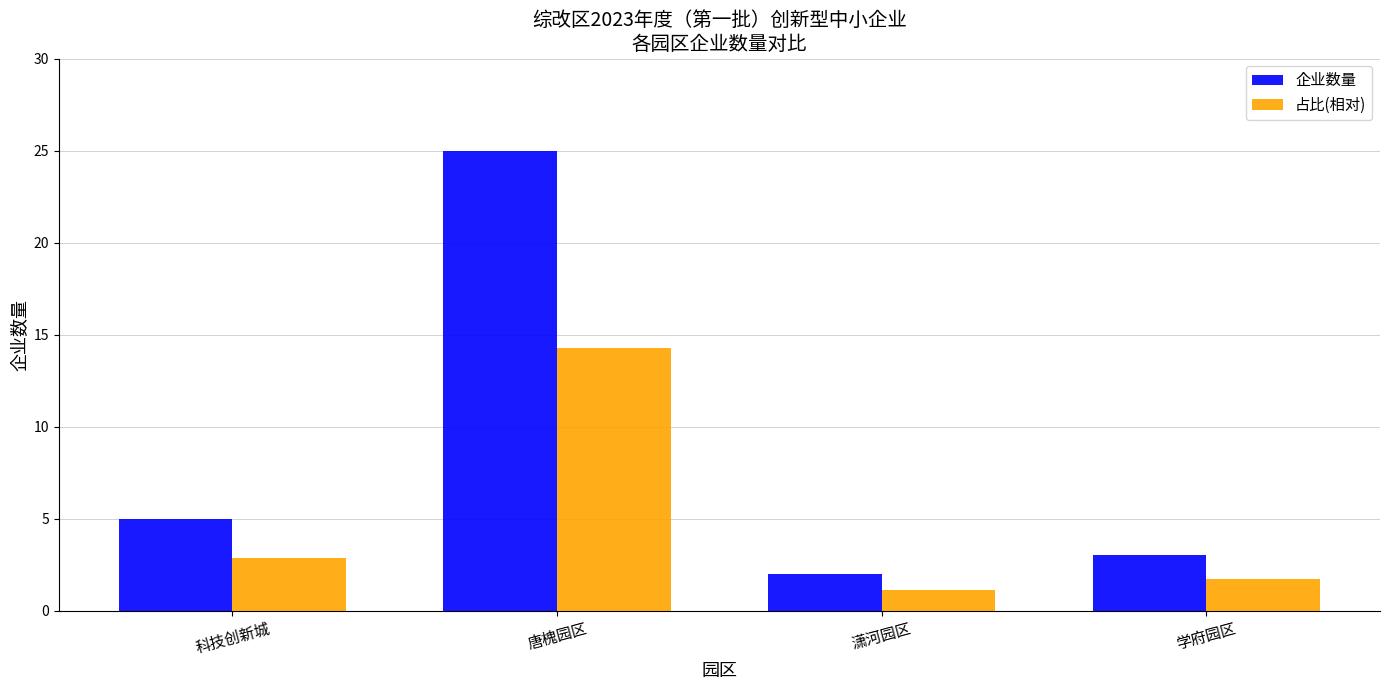

At which category does the chart reach its minimum across all series?

潇河园区